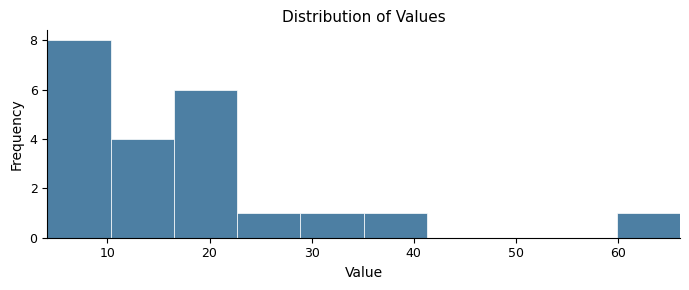

Reading left to right, list every bar in this chart as the range it spans on the x-axis followed by its height. Neither the bar edges nor the heights are printed on the chart, so give them approximately, as read against the axes.

4.1 to 10.3: 8
10.3 to 16.5: 4
16.5 to 22.7: 6
22.7 to 28.9: 1
28.9 to 35.1: 1
35.1 to 41.3: 1
41.3 to 47.5: 0
47.5 to 53.7: 0
53.7 to 59.9: 0
59.9 to 66.1: 1